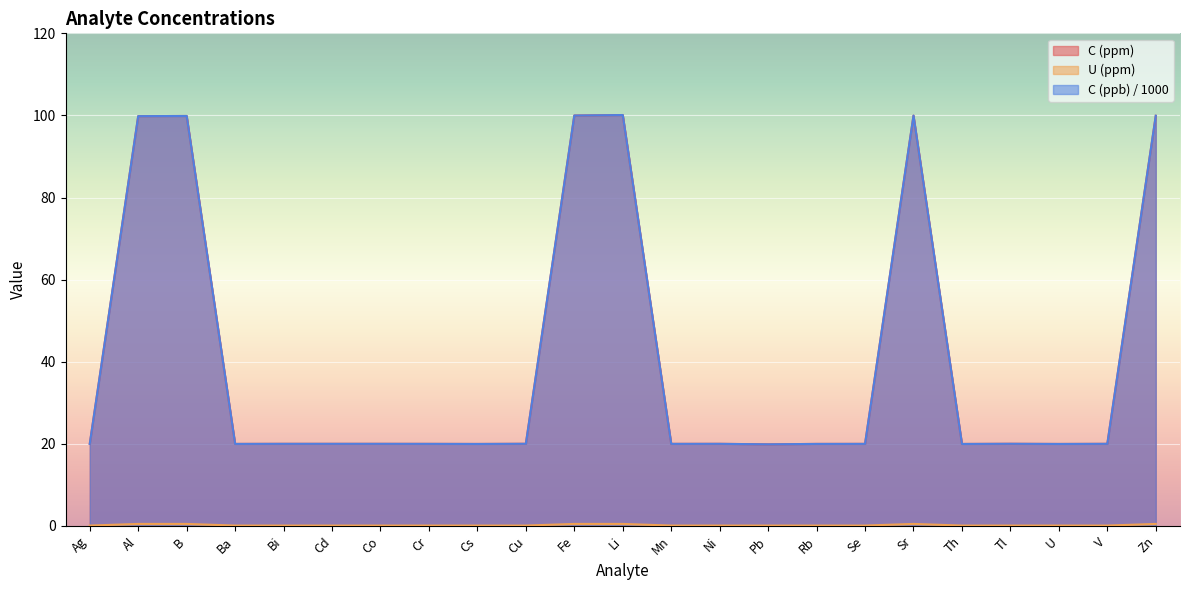

What is the difference between the highest and lowest values at Zn?

99.4